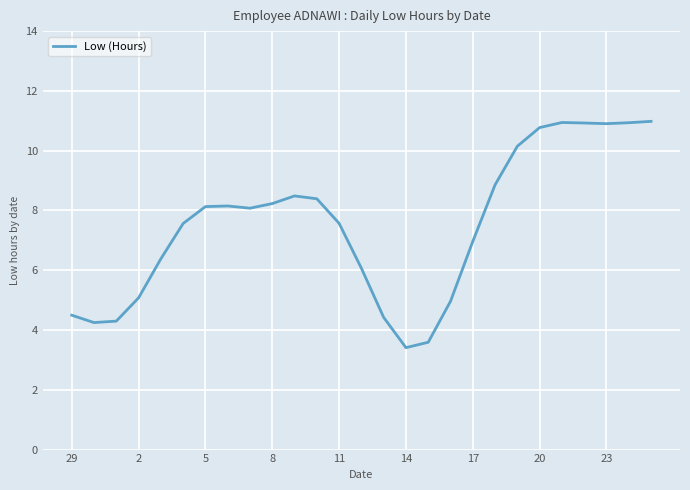

What is the smallest value displayed?

3.4